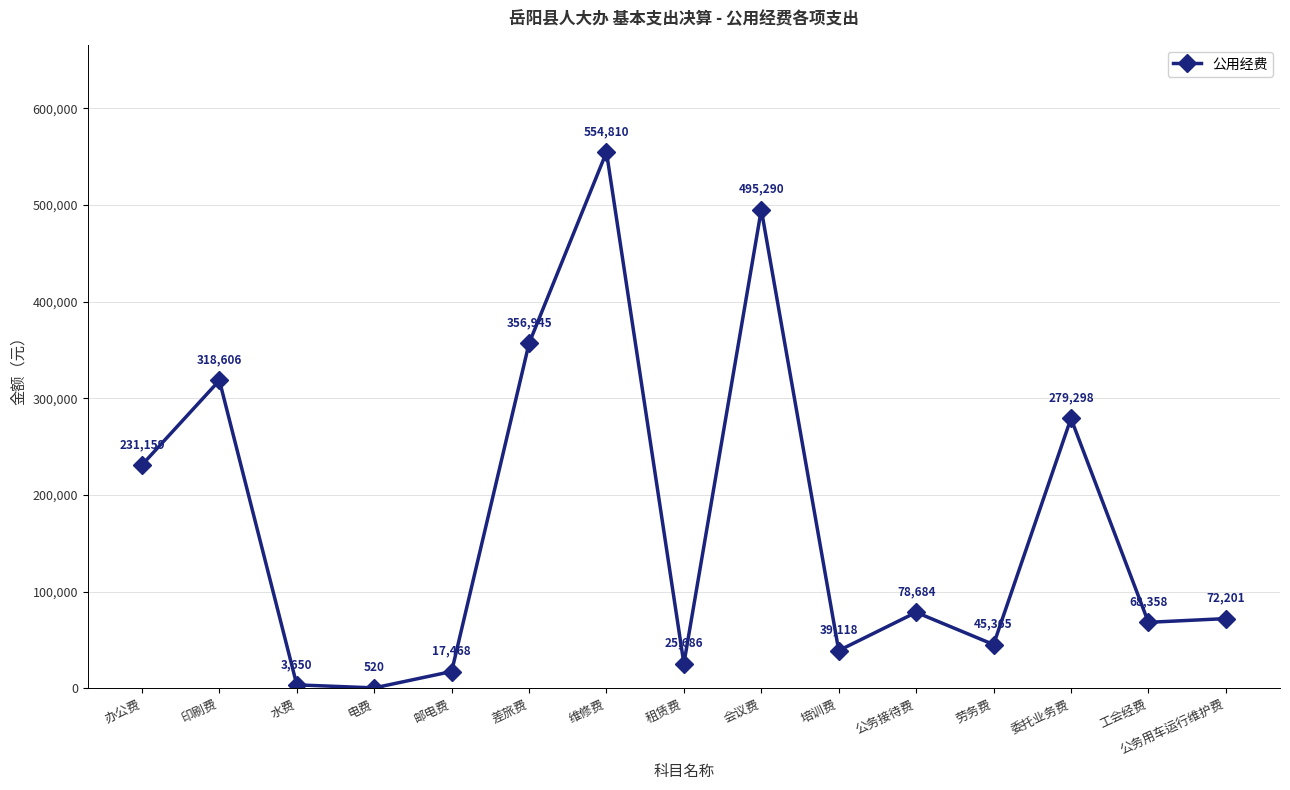

What is the value of the 10th point from the left?

39118.0